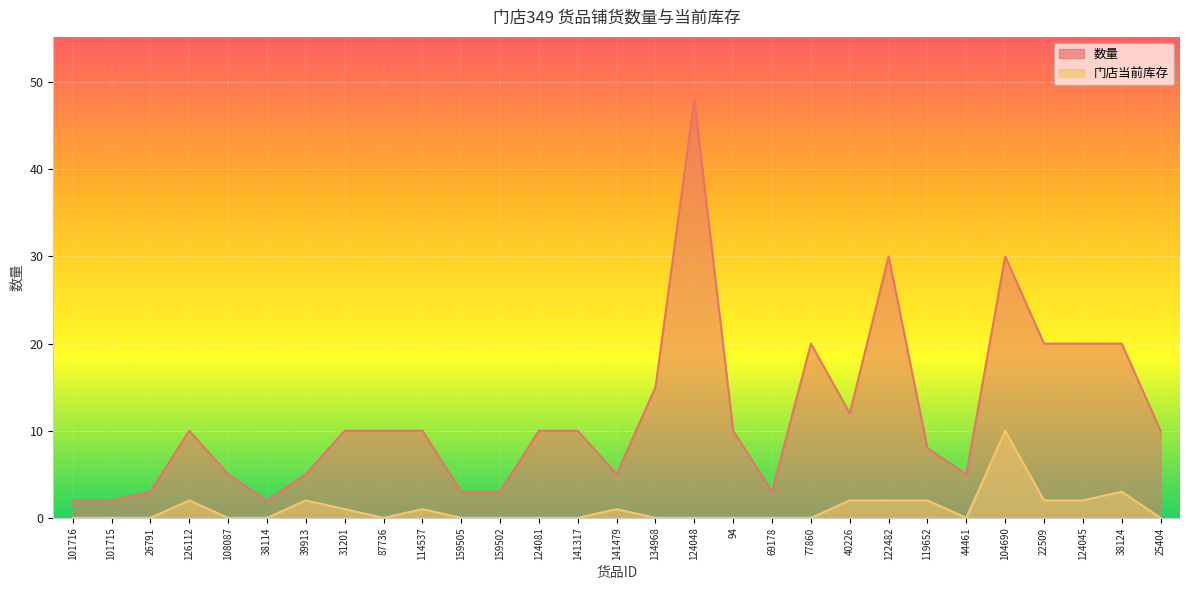

What is the difference between the maximum and second lowest values in the 门店当前库存 series?

10